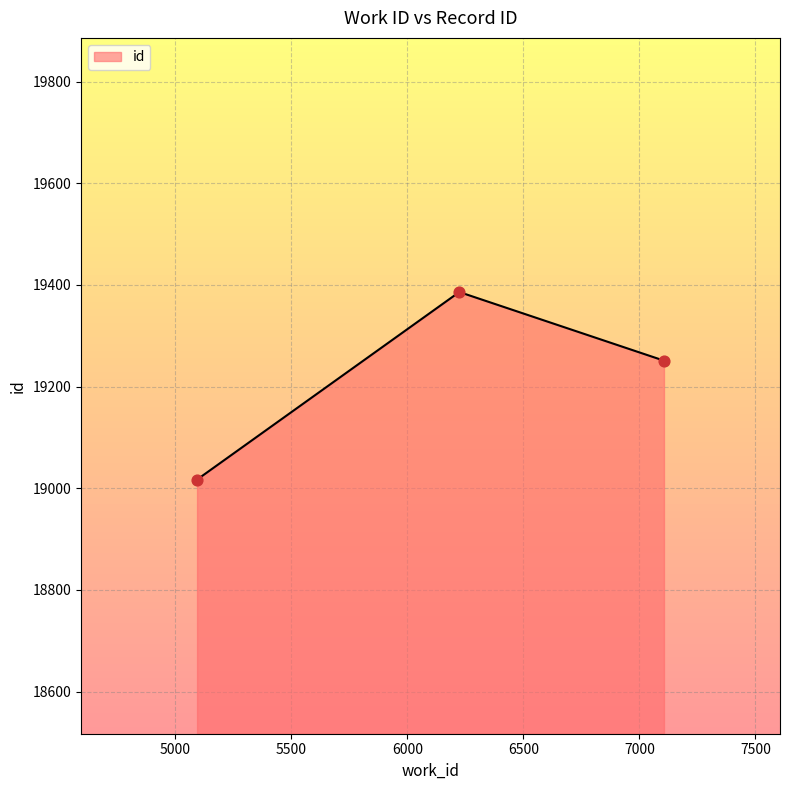

What is the difference between the maximum and minimum values?

369